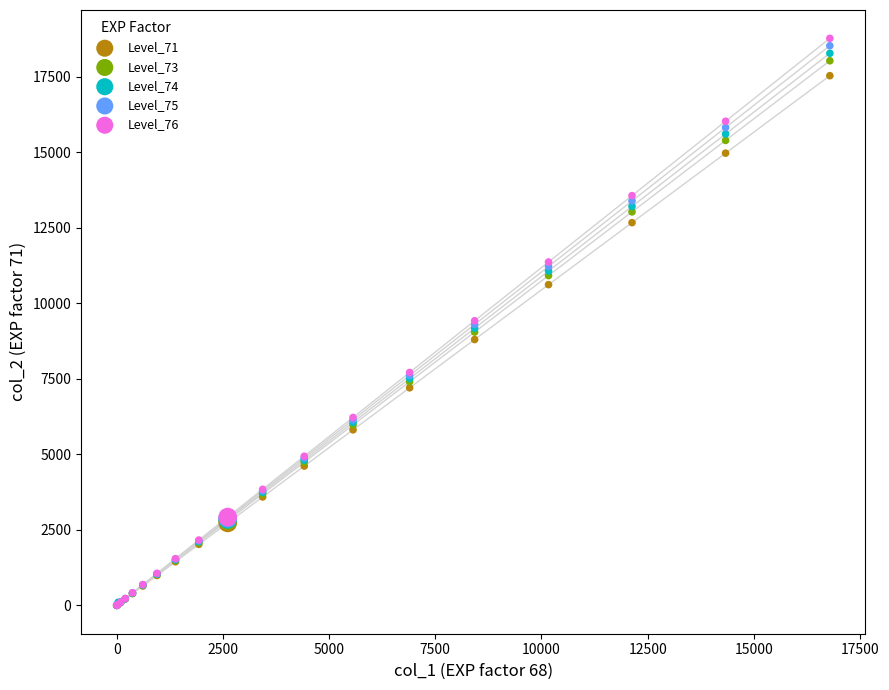

Which series reaches the maximum Y coordinate?

Level_76